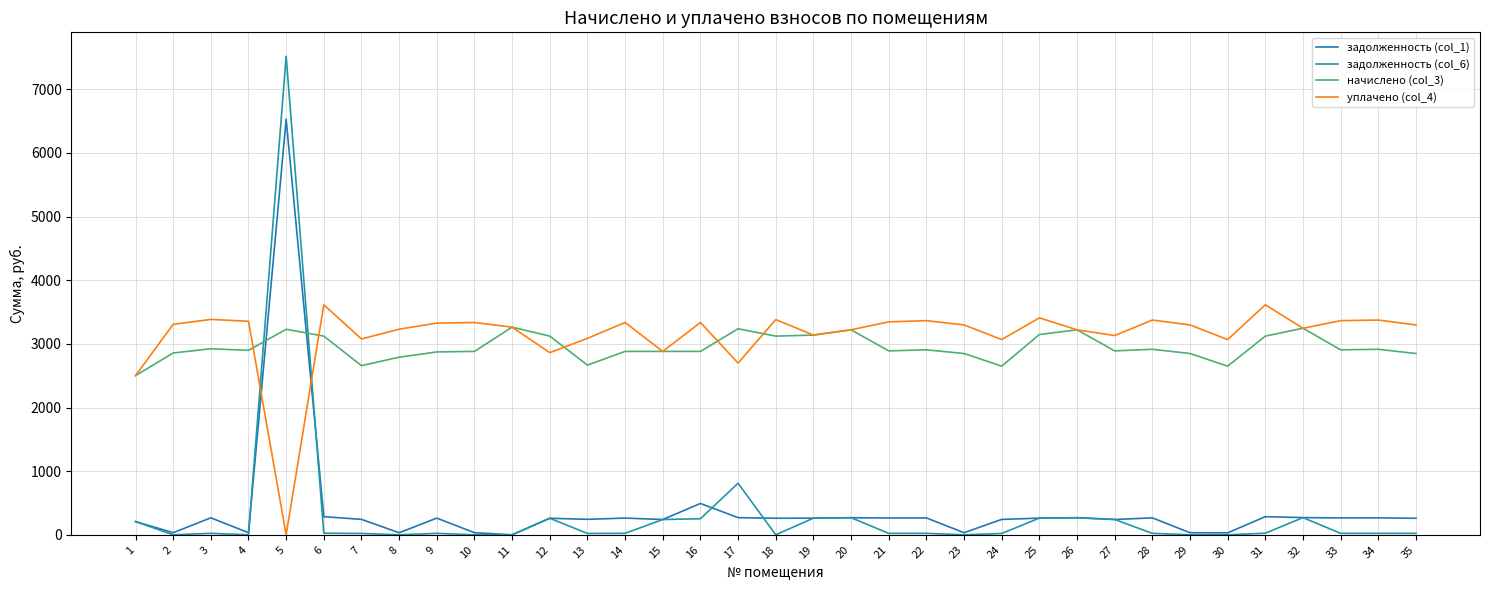

What is the value of the задолженность (col_1) point at the 21st from the left?

263.7